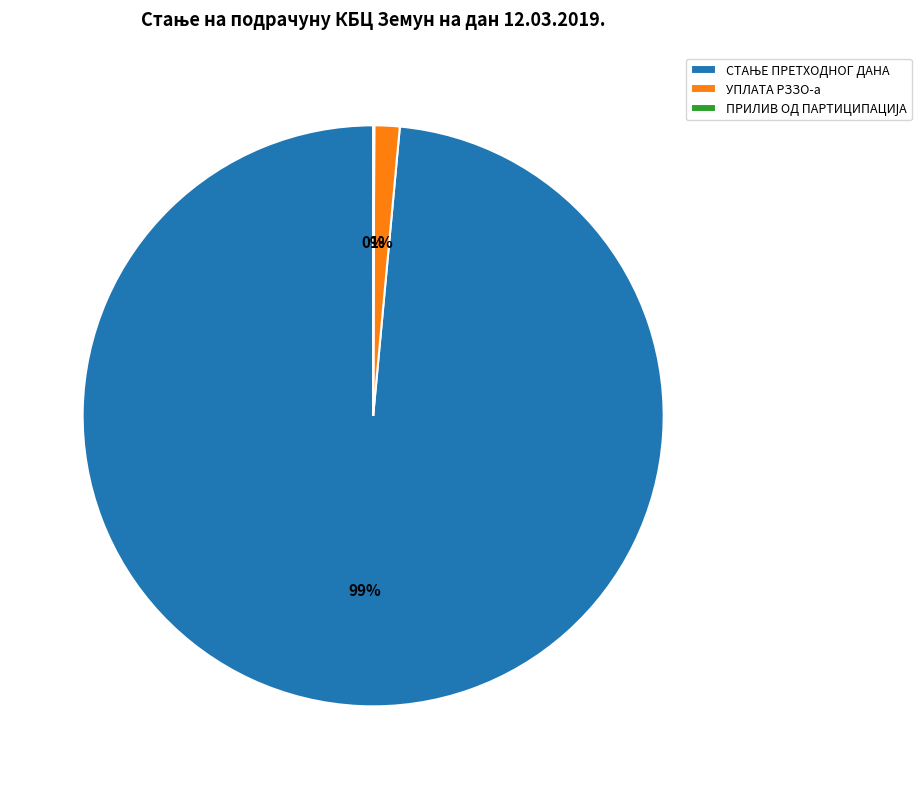

Is there a majority slice in this chart?

Yes